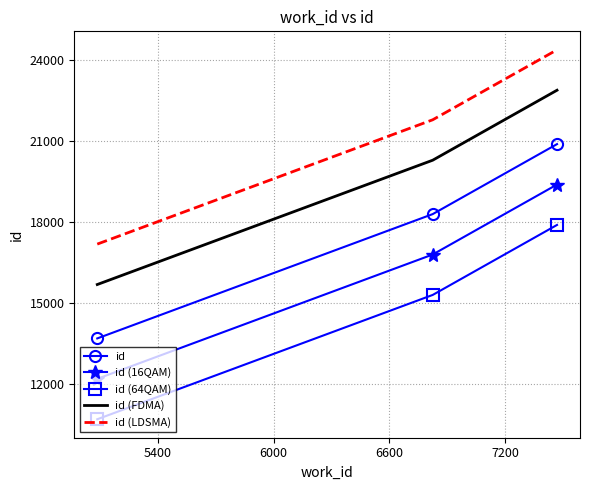

List the series in order of their peak value, highest first.

id (LDSMA), id (FDMA), id, id (16QAM), id (64QAM)